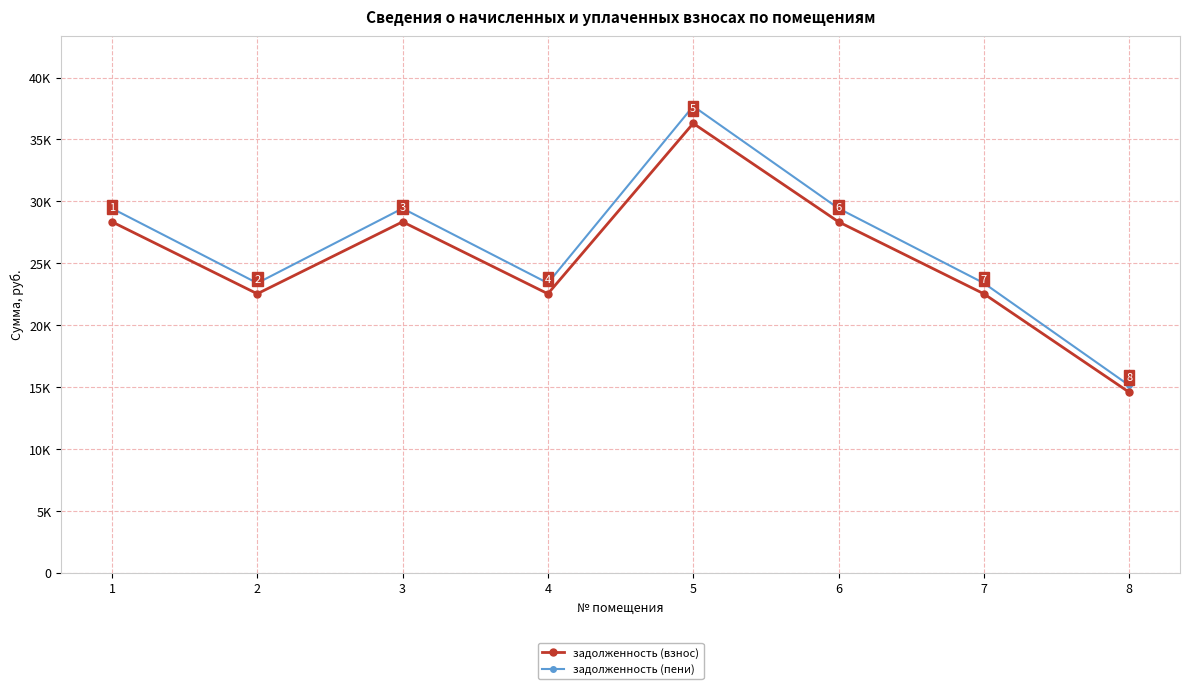

At 8, list the series in order from largest to smallest.

задолженность (пени), задолженность (взнос)